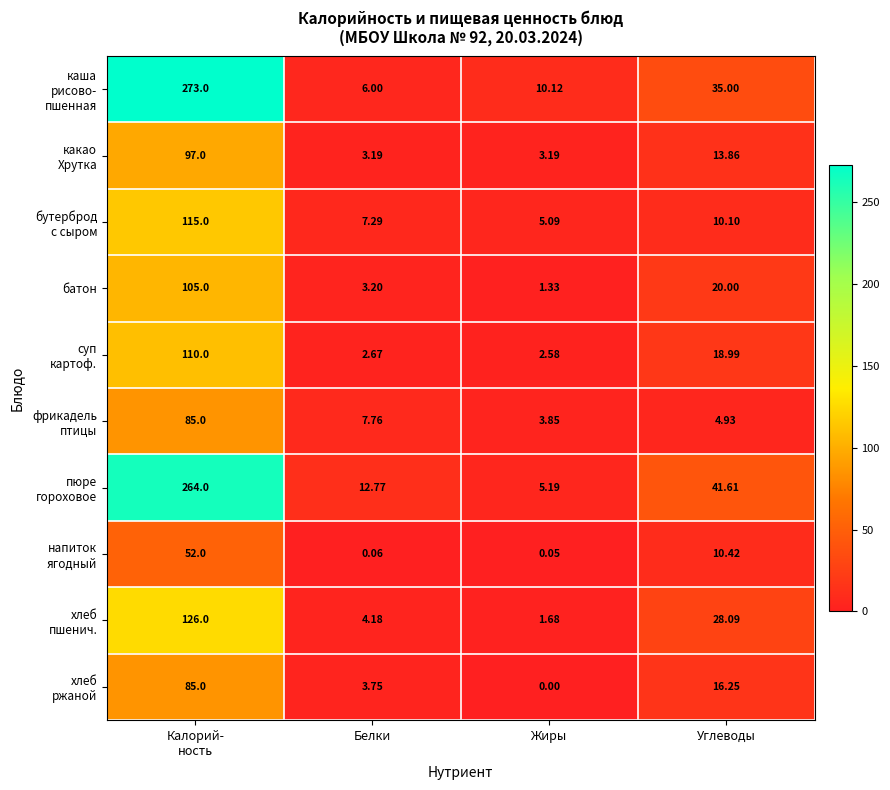

At which label is батон closest to 53?

Углеводы